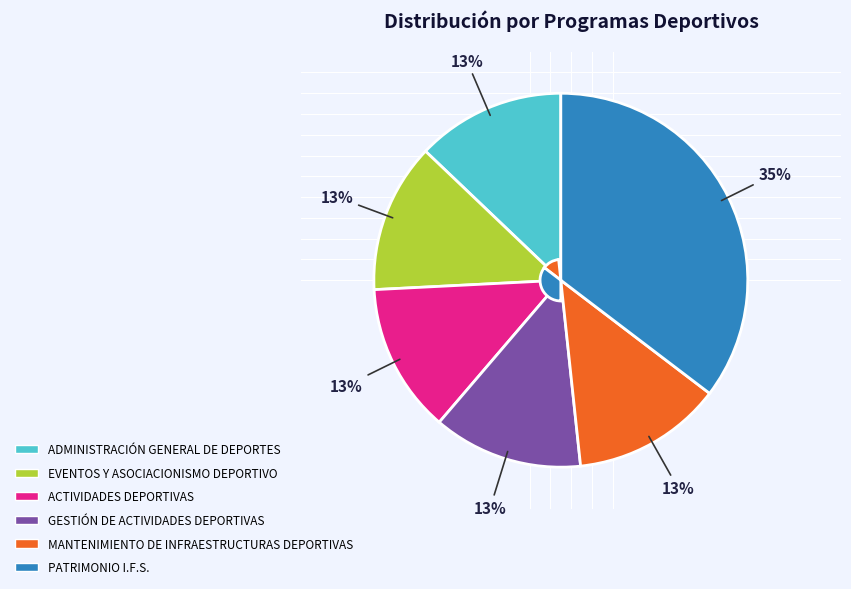

Combined, do GESTIÓN DE ACTIVIDADES DEPORTIVAS and ACTIVIDADES DEPORTIVAS account for over 50%?

No